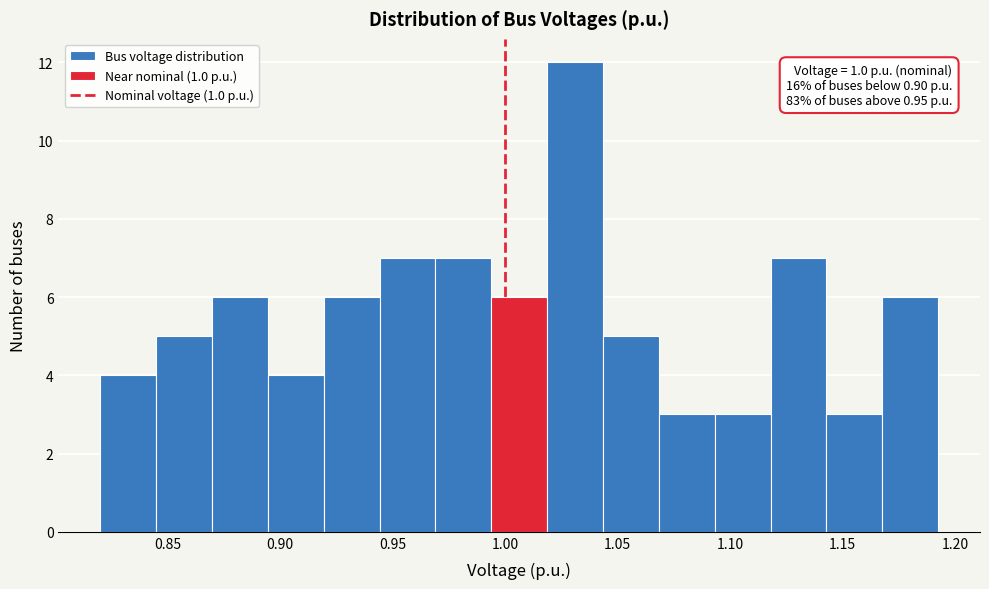

Over which range of the x-axis is the bar tallest?

1.020 to 1.045